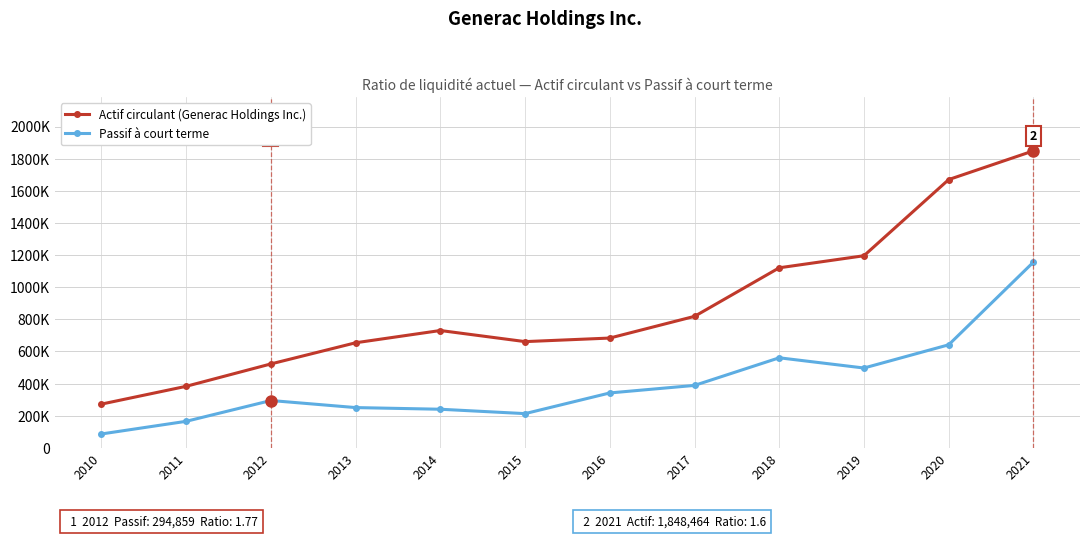

What is the difference between the maximum and second lowest values in the Passif à court terme series?

990517